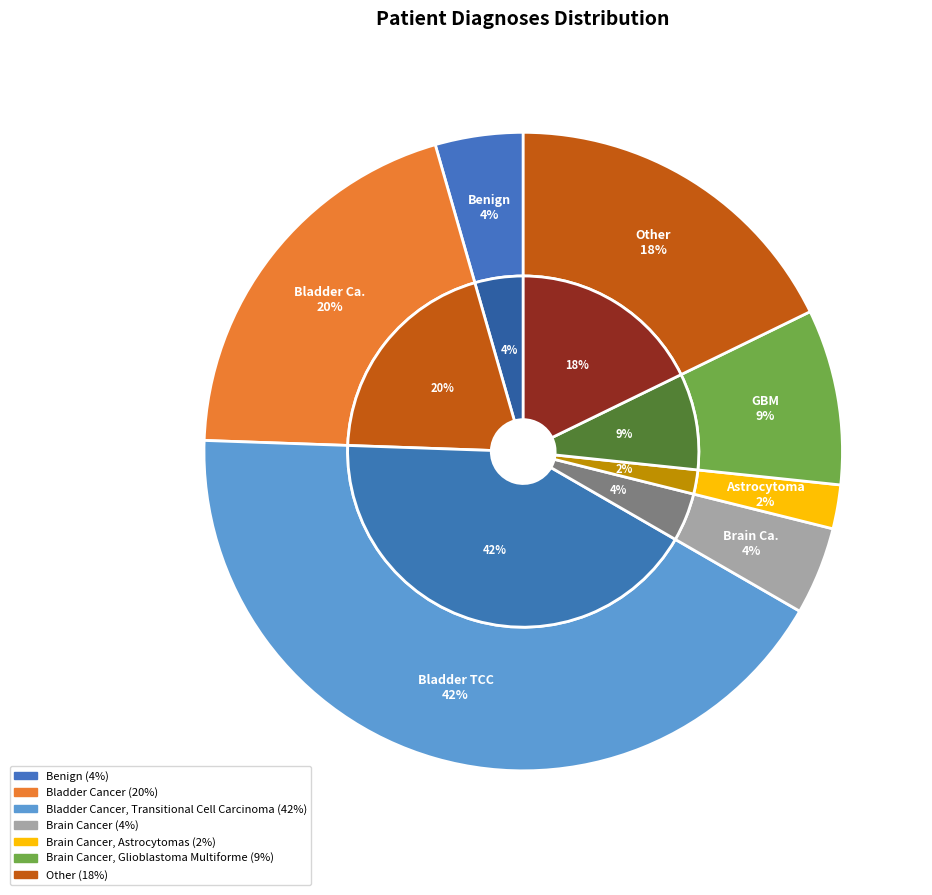

Is Brain Cancer, Astrocytomas the majority of the pie?

No